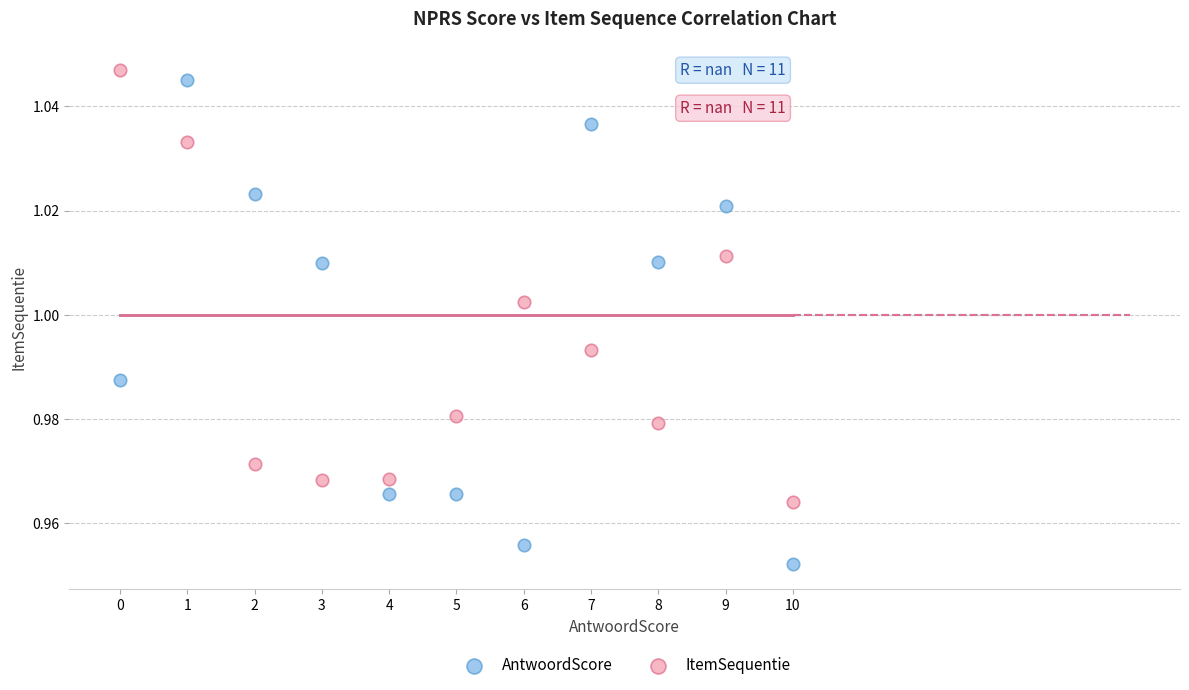

Which series reaches the maximum Y coordinate?

ItemSequentie